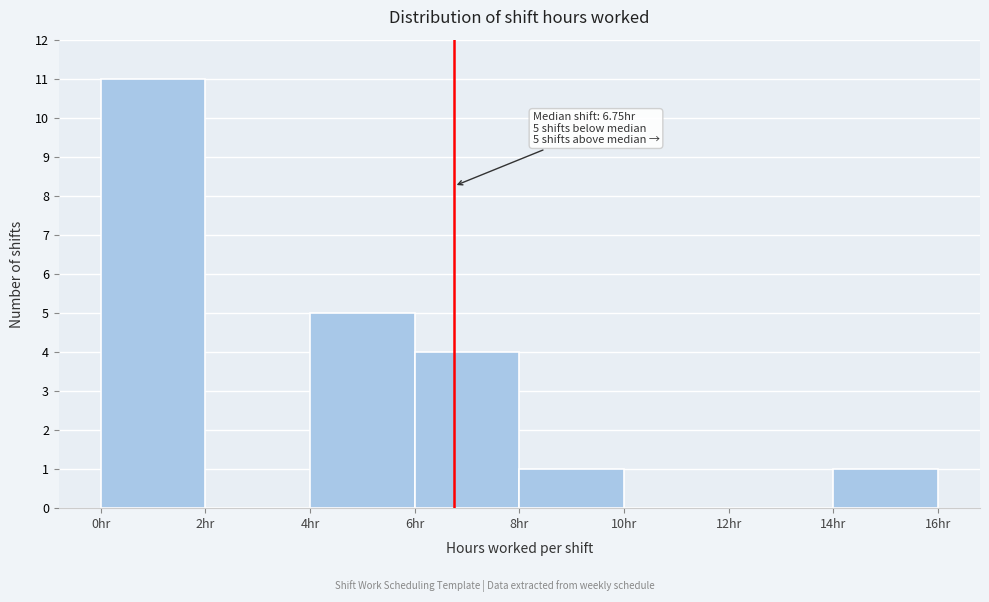

Which range on the x-axis has the tallest bar?

0 to 2